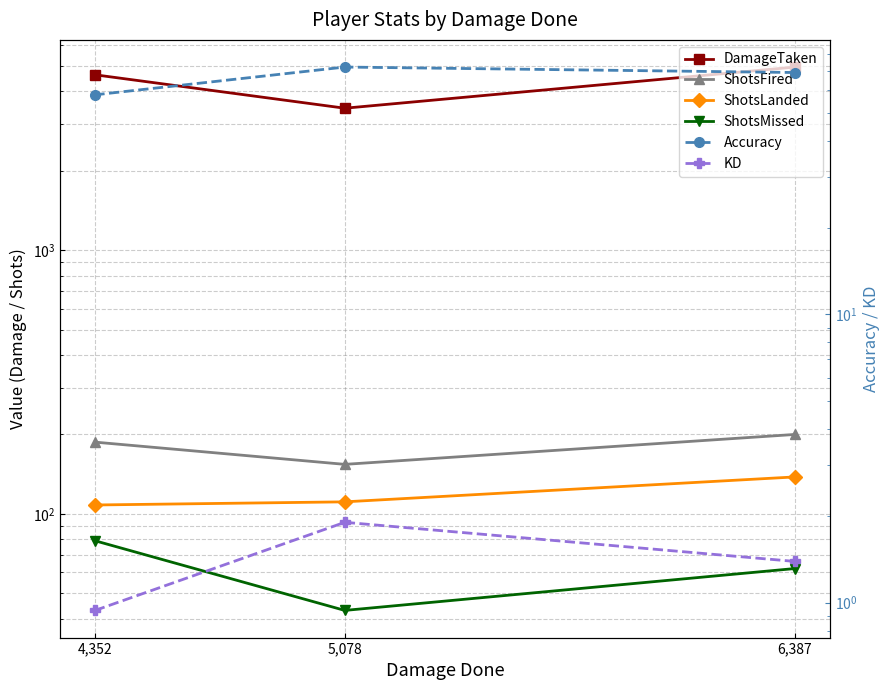

What is the value of the DamageTaken point at the 1st from the left?

4951.0